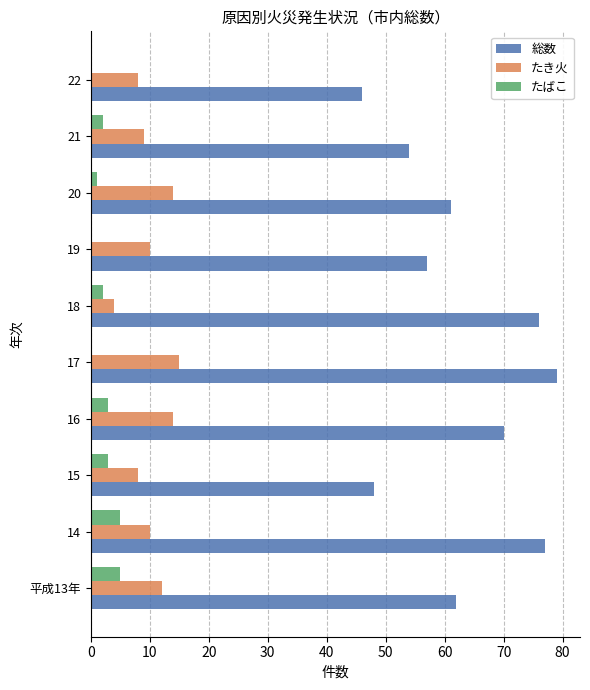

How many series are shown in this chart?

3